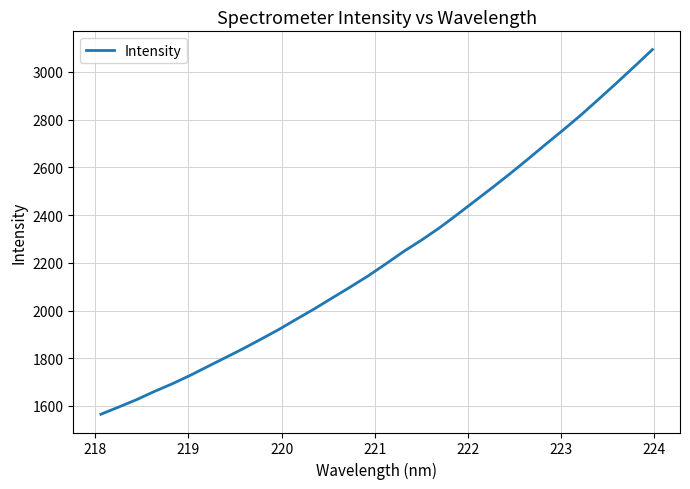

What is the average value?

2226.4